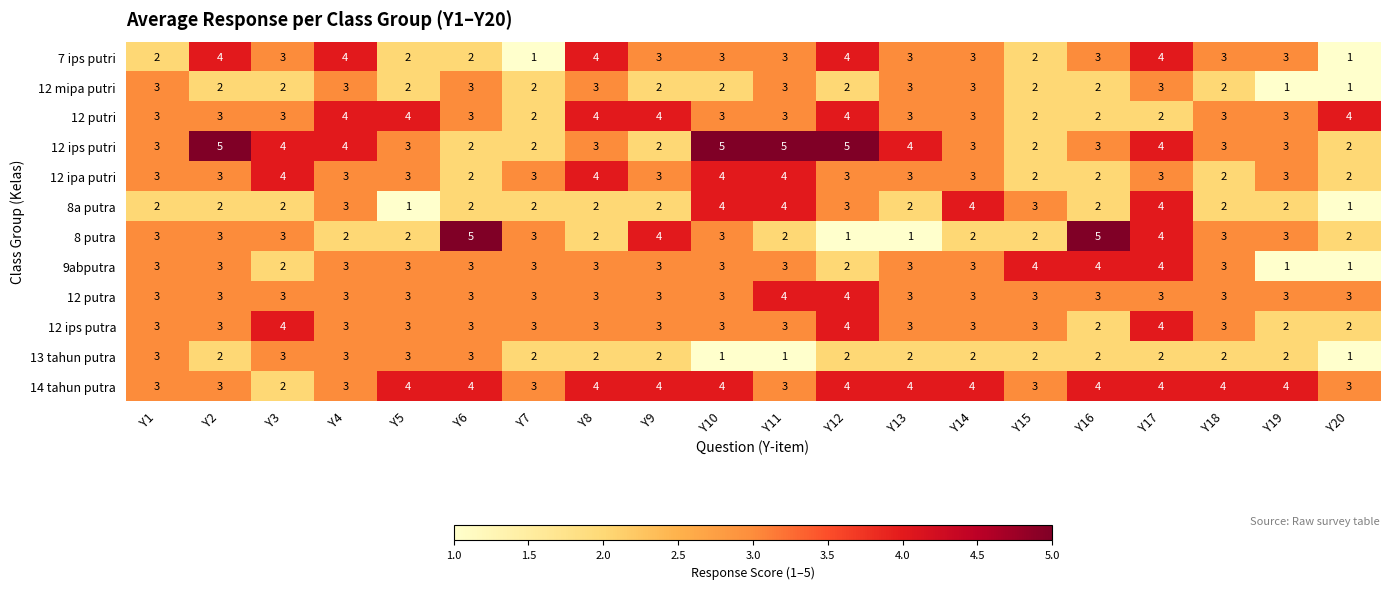

How many distinct data groups are displayed?

12